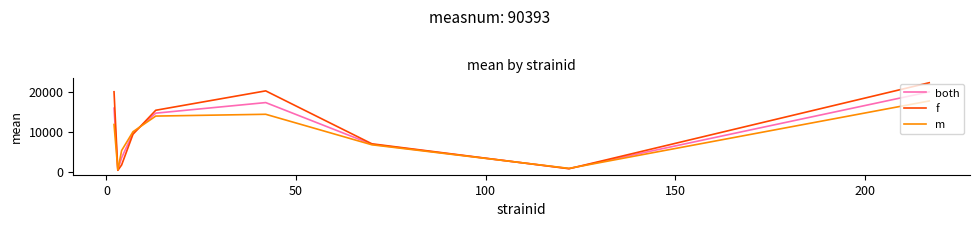

Which series has the largest range (max minus min)?

f